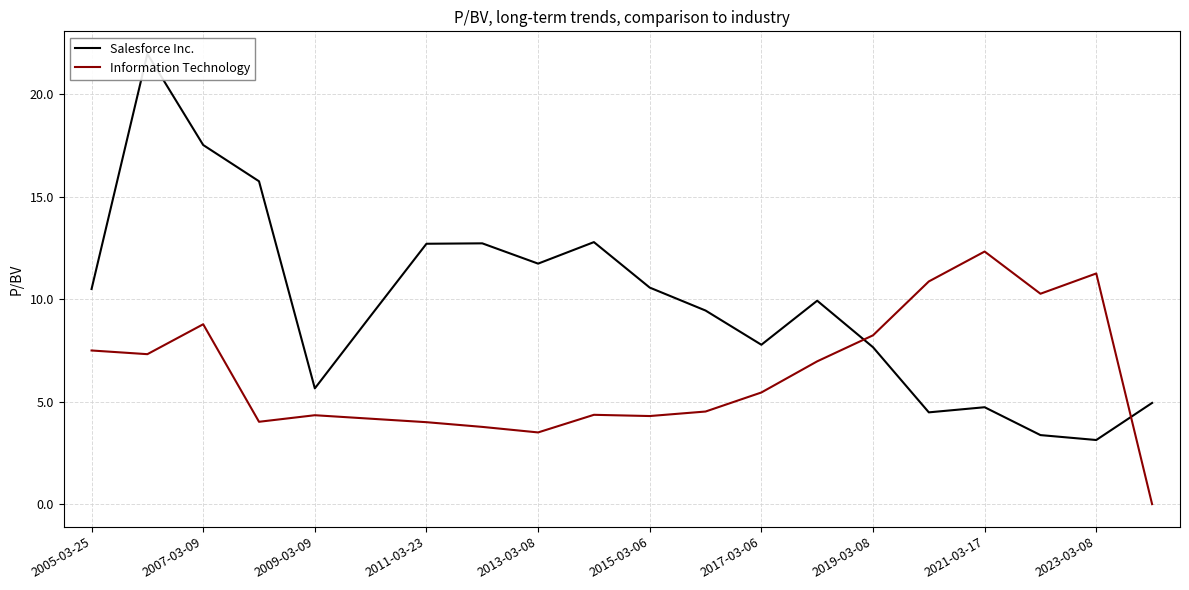

What is the highest value of the Information Technology series?

12.3